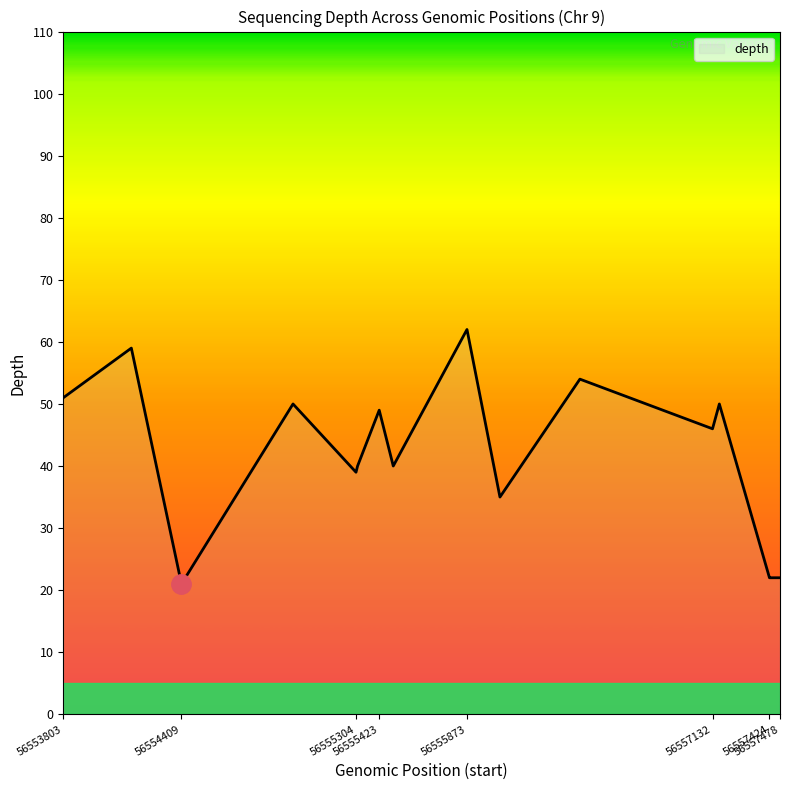

True or false: the data has more than 0 interior local peaks.

True